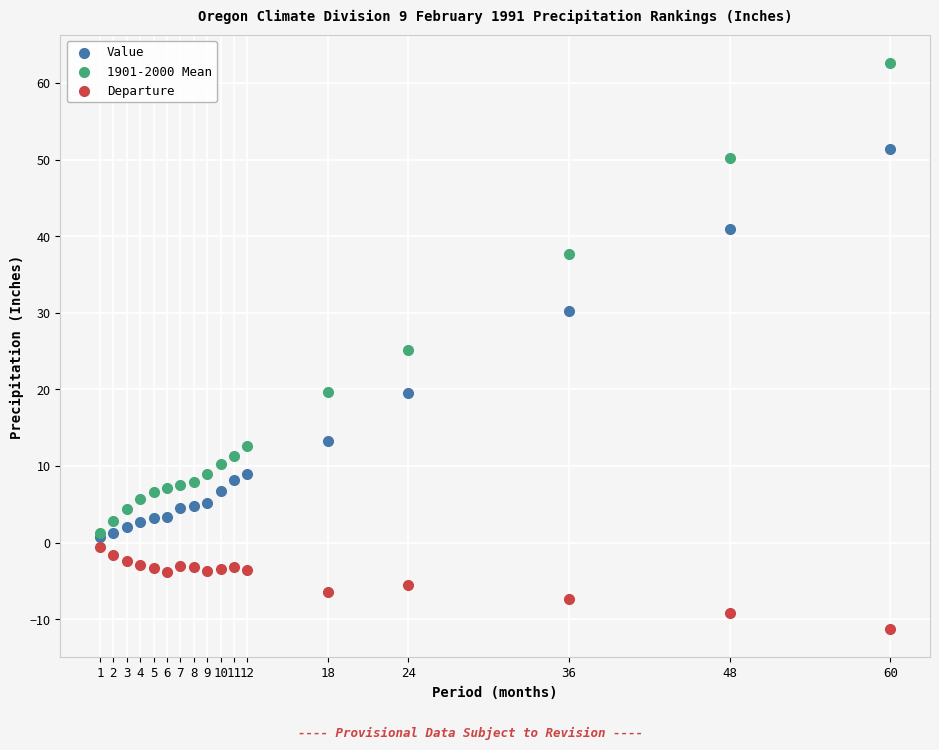

In the Value series, what Y value is closest to 26?

30.2